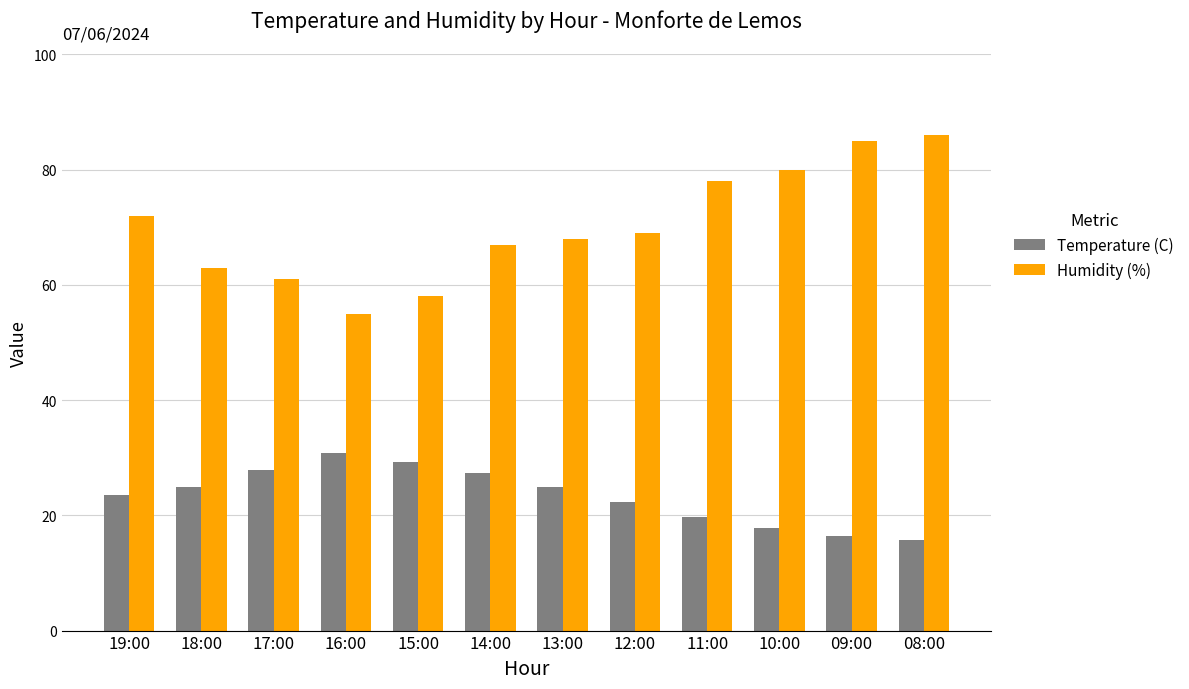

What is the difference between the second highest and second lowest values in the Temperature (C) series?

12.9